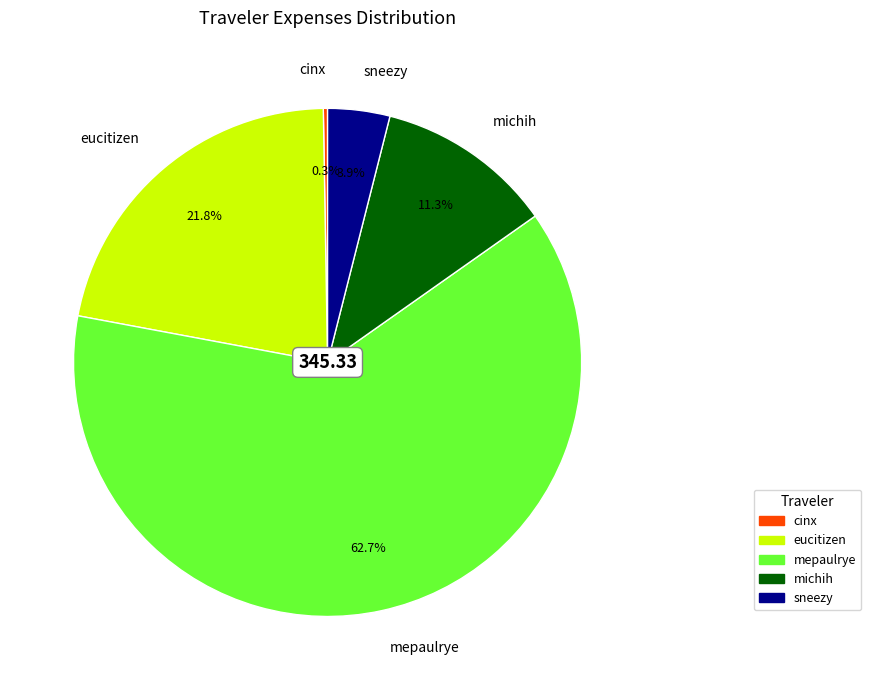

What portion of the pie excludes sneezy?

96.1%